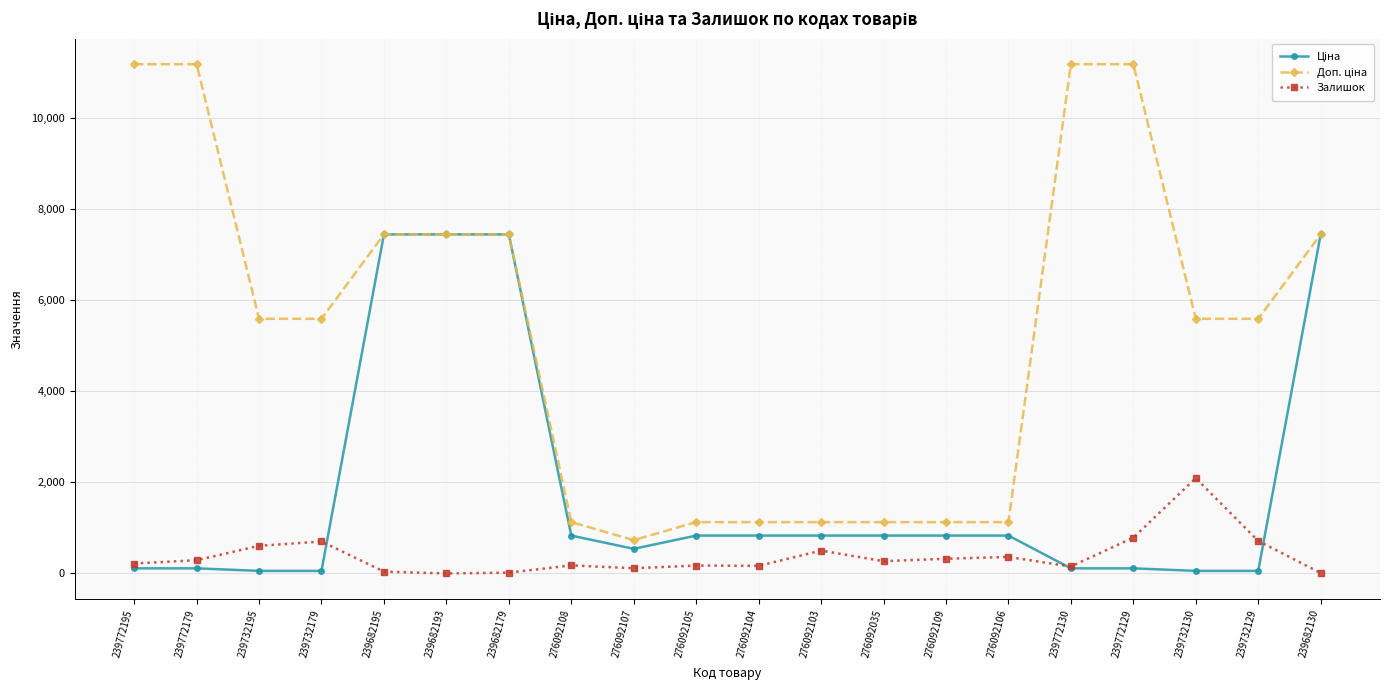

At how many categories does at least one series exceed 3663?

12